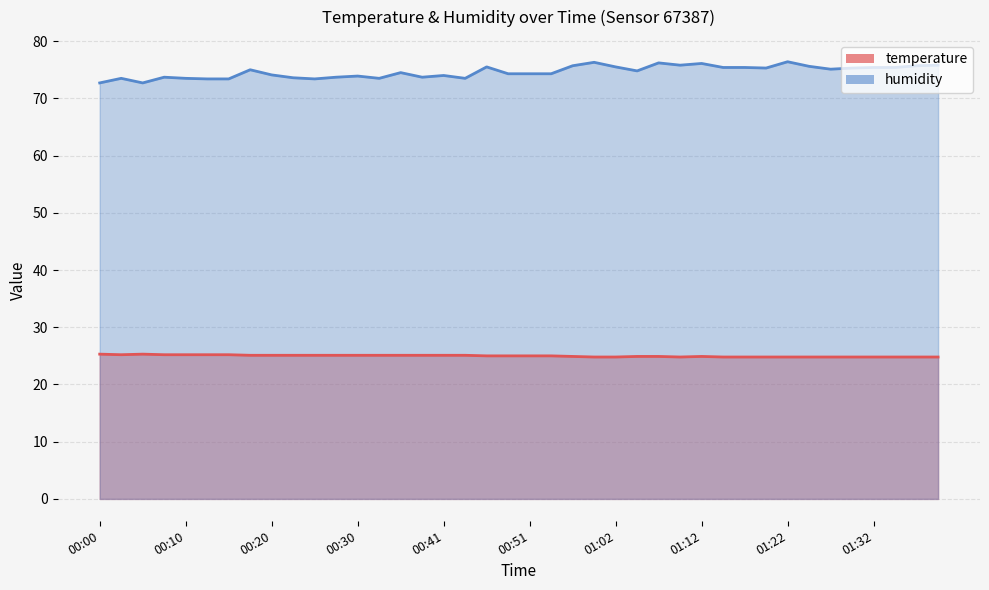

Where does the humidity series first go above 74?

00:18